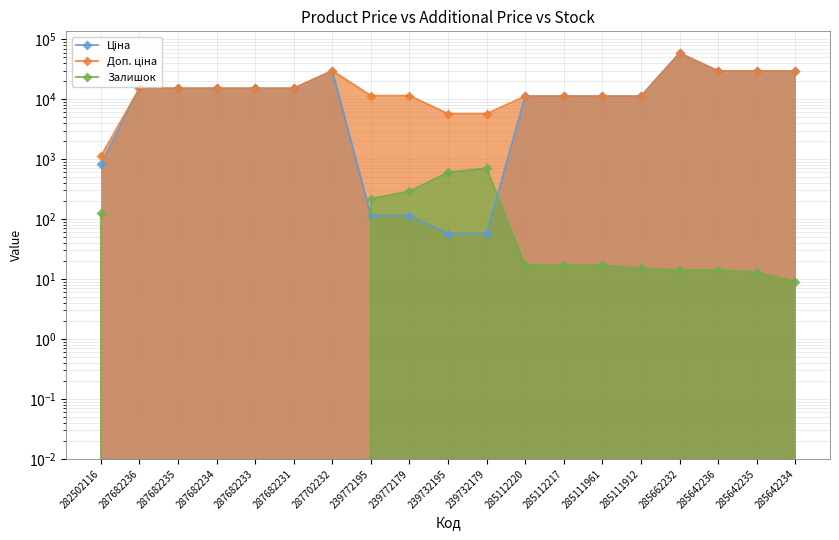

At which label does Доп. ціна reach its minimum?

282502116